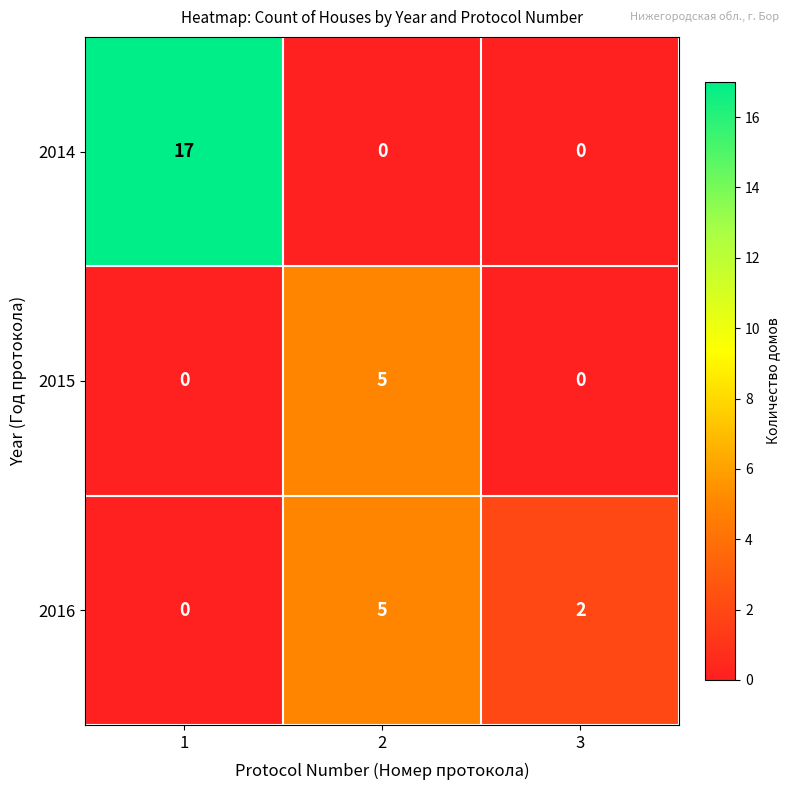

Which series has the widest spread of values?

2014